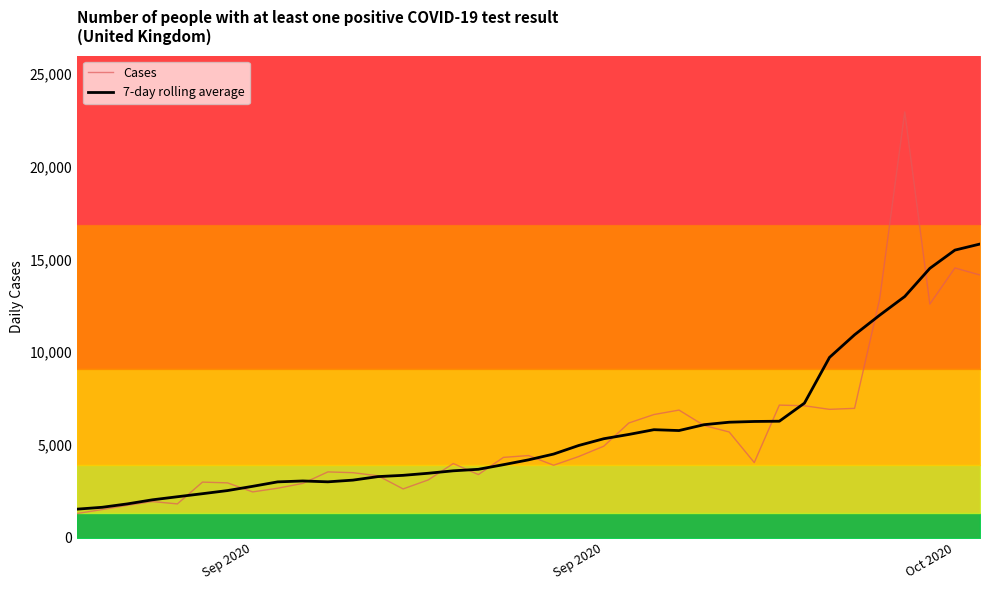

List the series in order of their peak value, highest first.

Cases, 7-day rolling average